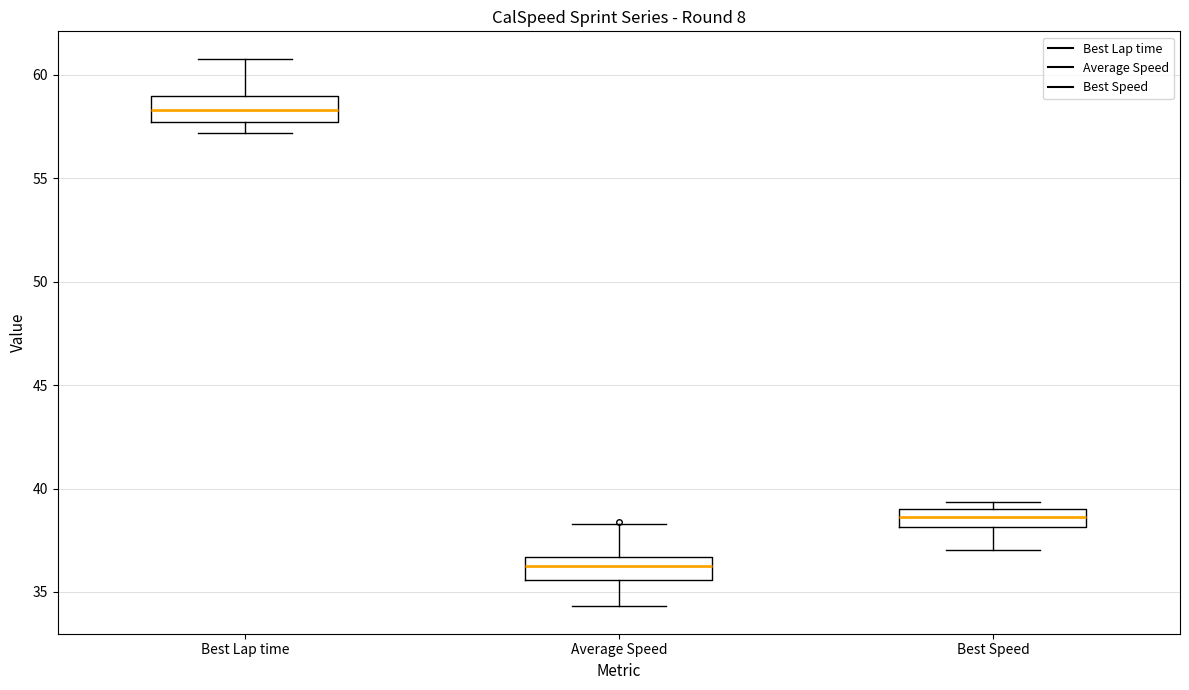

Where does the lower whisker of the box for Average Speed end on the y-axis? The values are not printed on the chart, so give them approximately, as read against the axis.

34.5